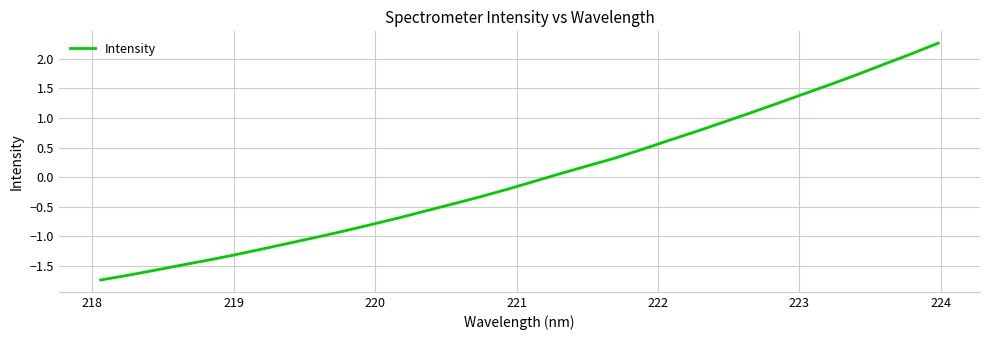

What is the greatest value displayed?

2.3